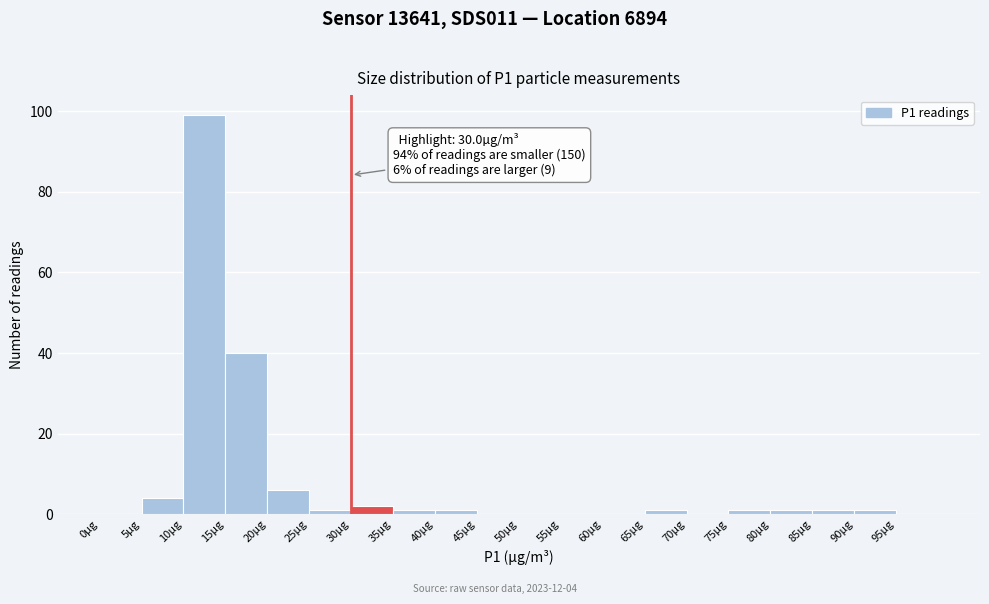

Which range on the x-axis has the tallest bar?

10 to 15